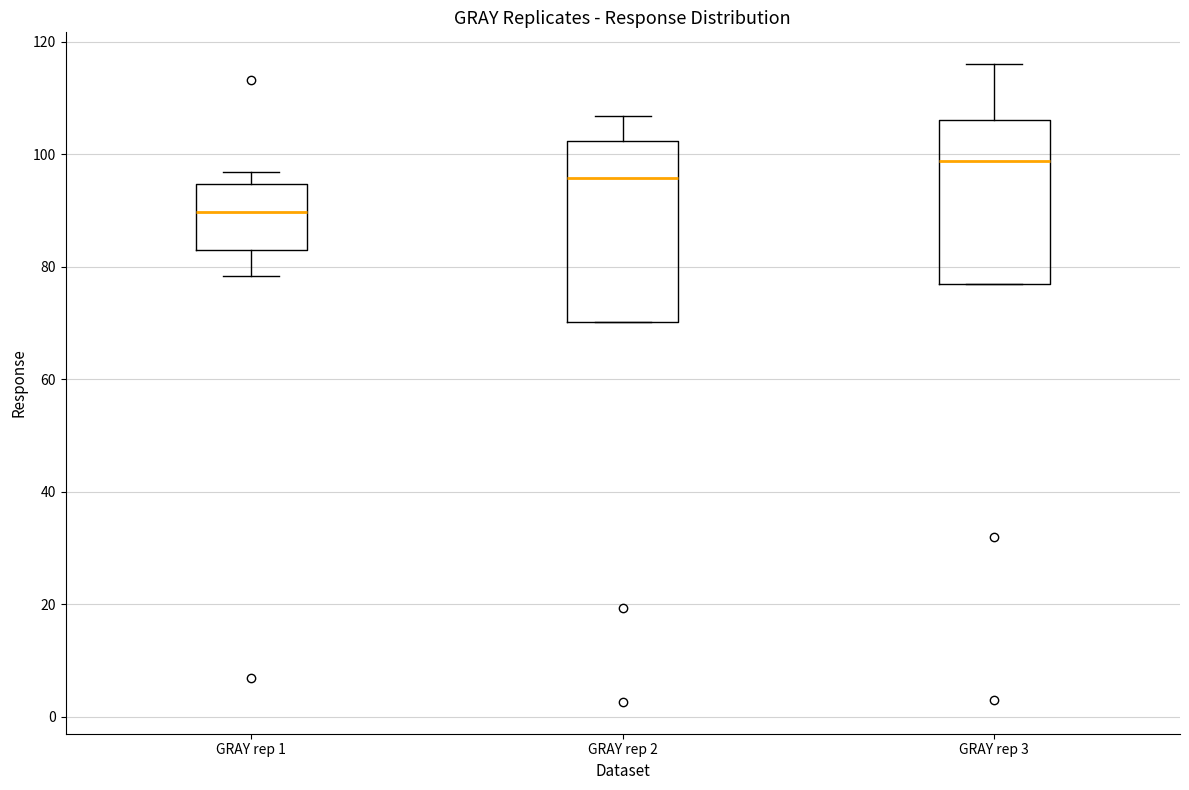

Reading left to right, transcribe this box plot: for each box, give where its median line is, the range the box spans, and where its two whiskers end, as read against the y-axis. The values are not printed on the chart, so give them approximately, as read against the axis.

GRAY rep 1: median 90, box 82 to 94, whiskers 78 to 96
GRAY rep 2: median 96, box 70 to 102, whiskers 70 to 106
GRAY rep 3: median 98, box 76 to 106, whiskers 76 to 116